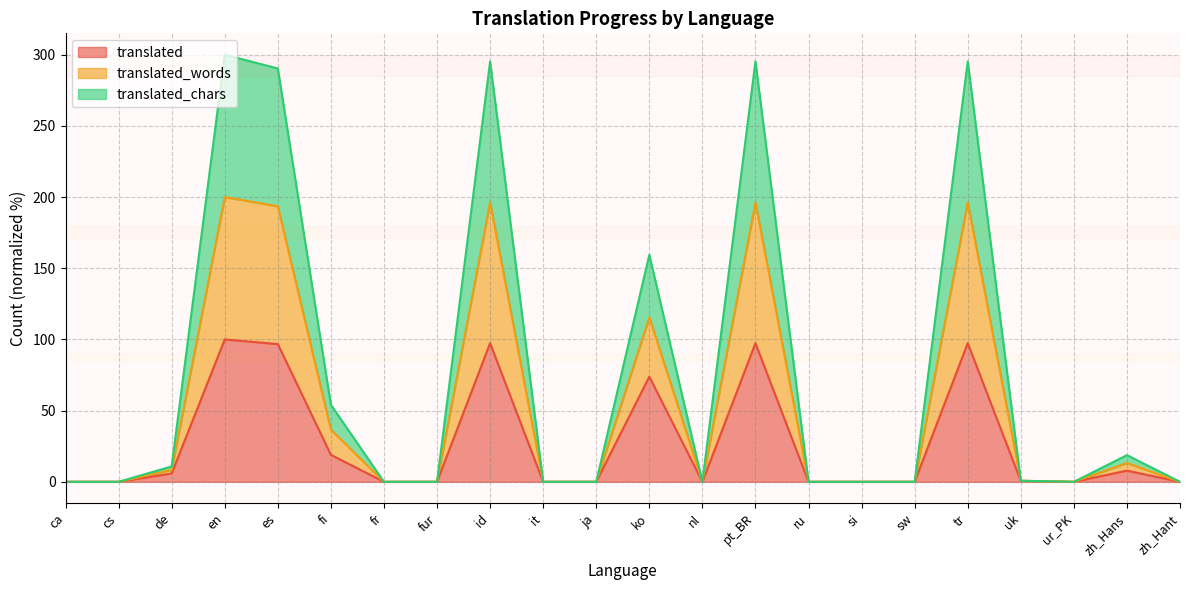

Does the chart display data point markers on the line(s)?

No